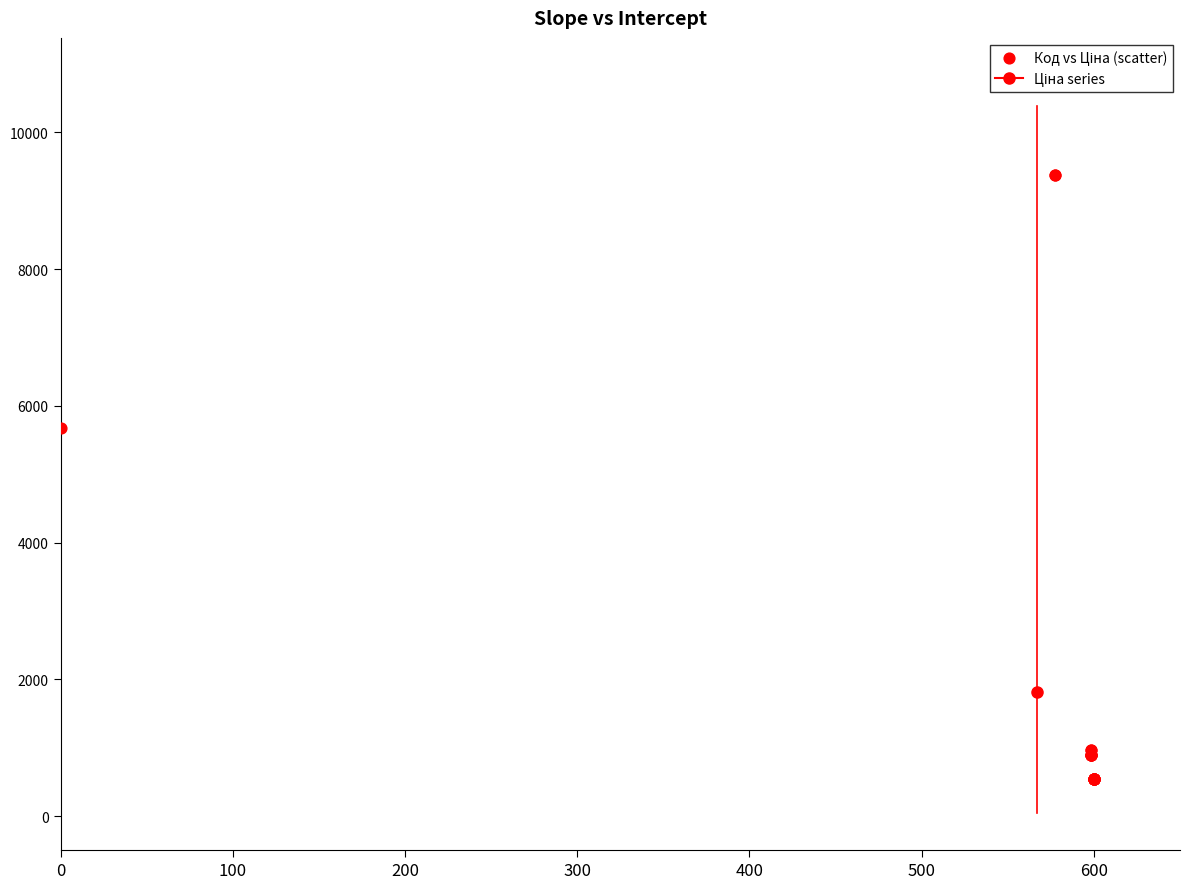

What Y value in the scatter plot is closest to 4961?

5673.8